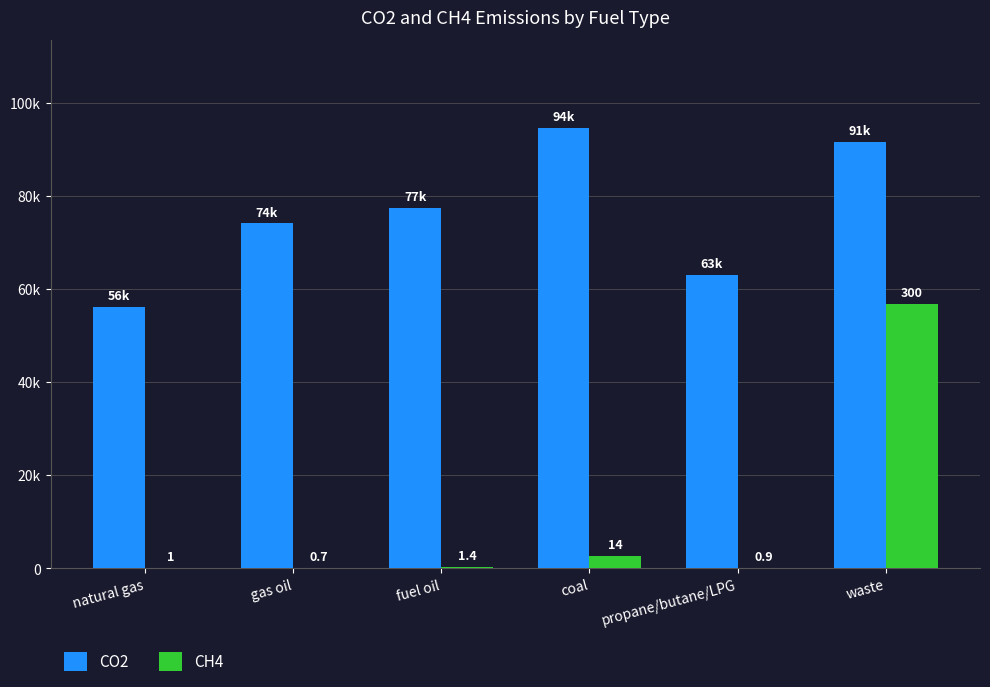

At which label does CH4 first exceed 264?

fuel oil